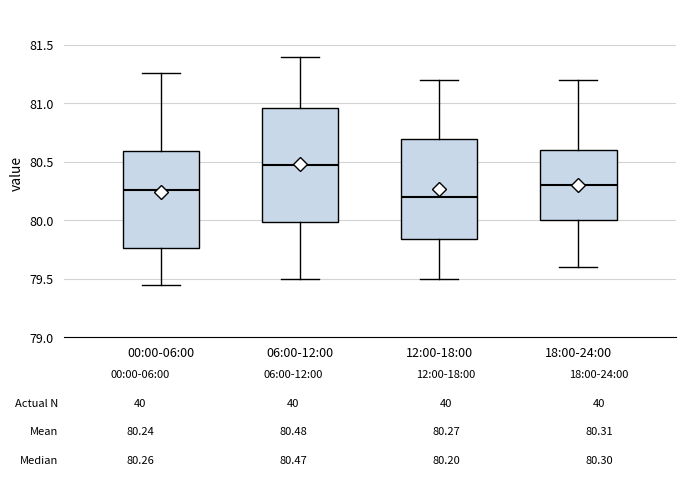

Comparing the boxes themselves (not the whiskers), which one is the tallest?

06:00-12:00